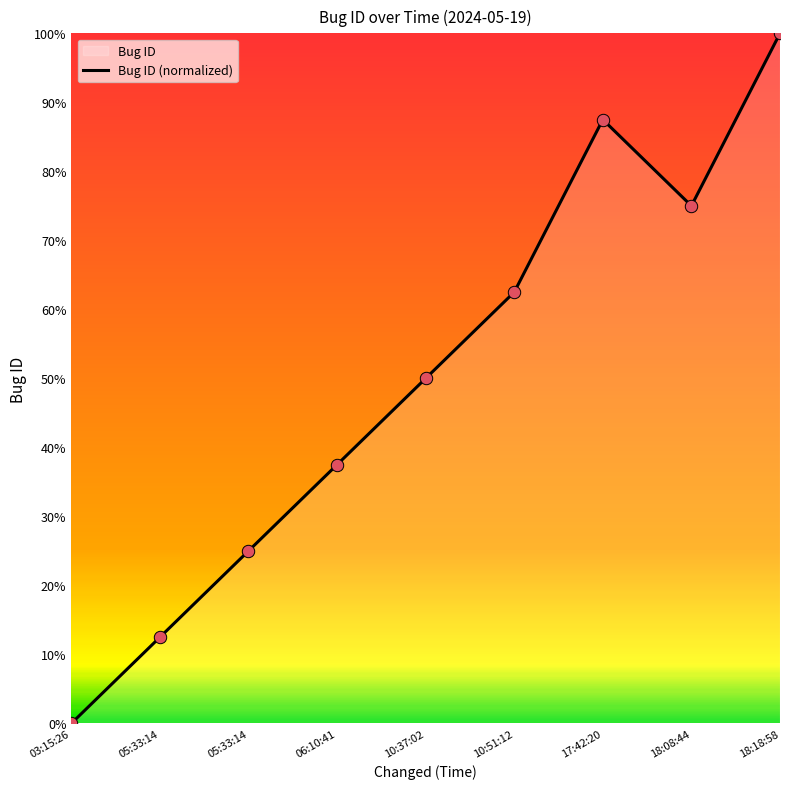

What is the change in value from 17:42:20 to 18:18:58?

+12.5